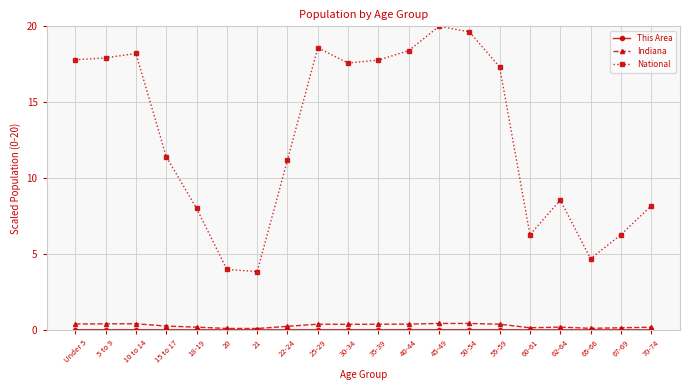

Is it true that National equals 17.0 at 22-24?

False